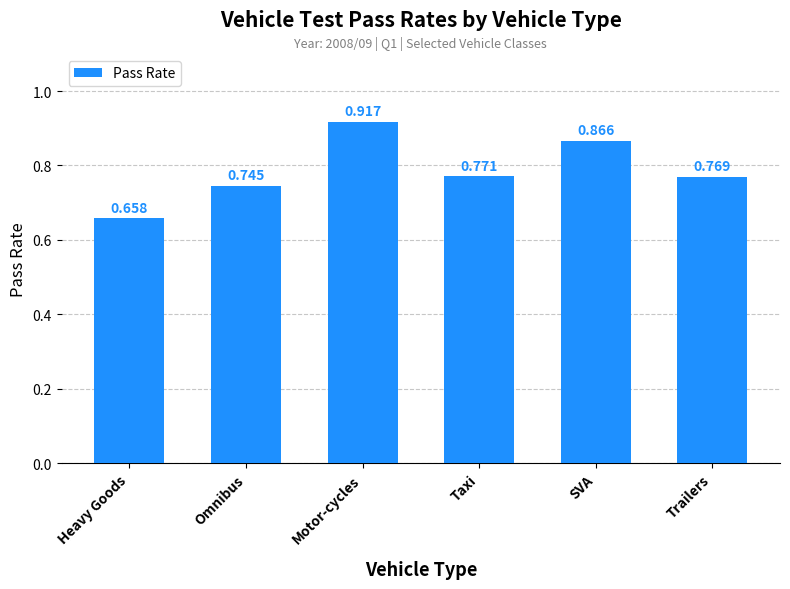

Are the bars horizontal?

No